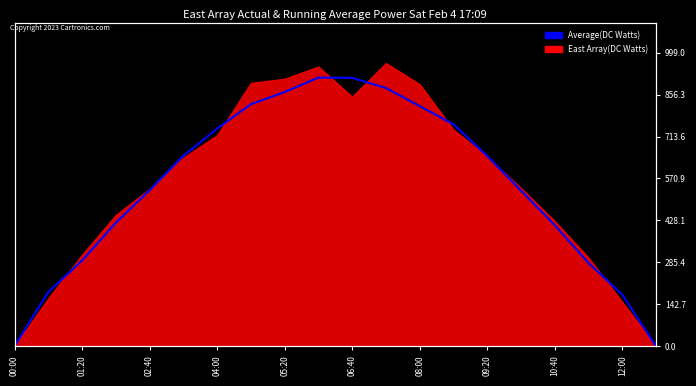

Does the chart display data point markers on the line(s)?

No